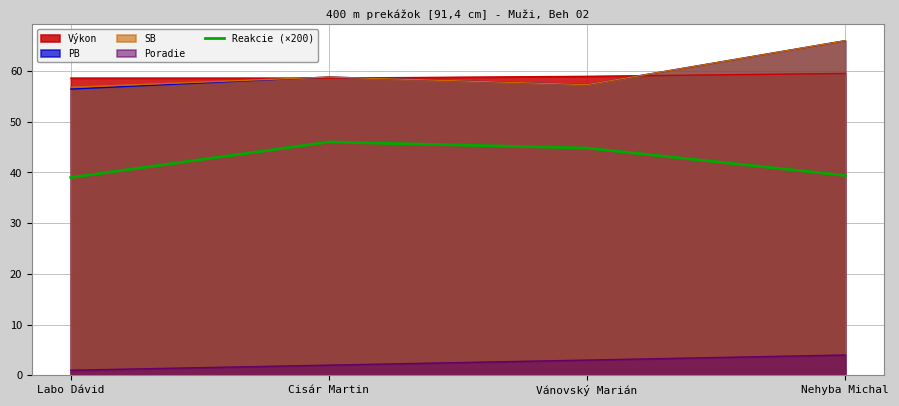

The chart shows a value of 46.0 at Cisár Martin. True or false?

True